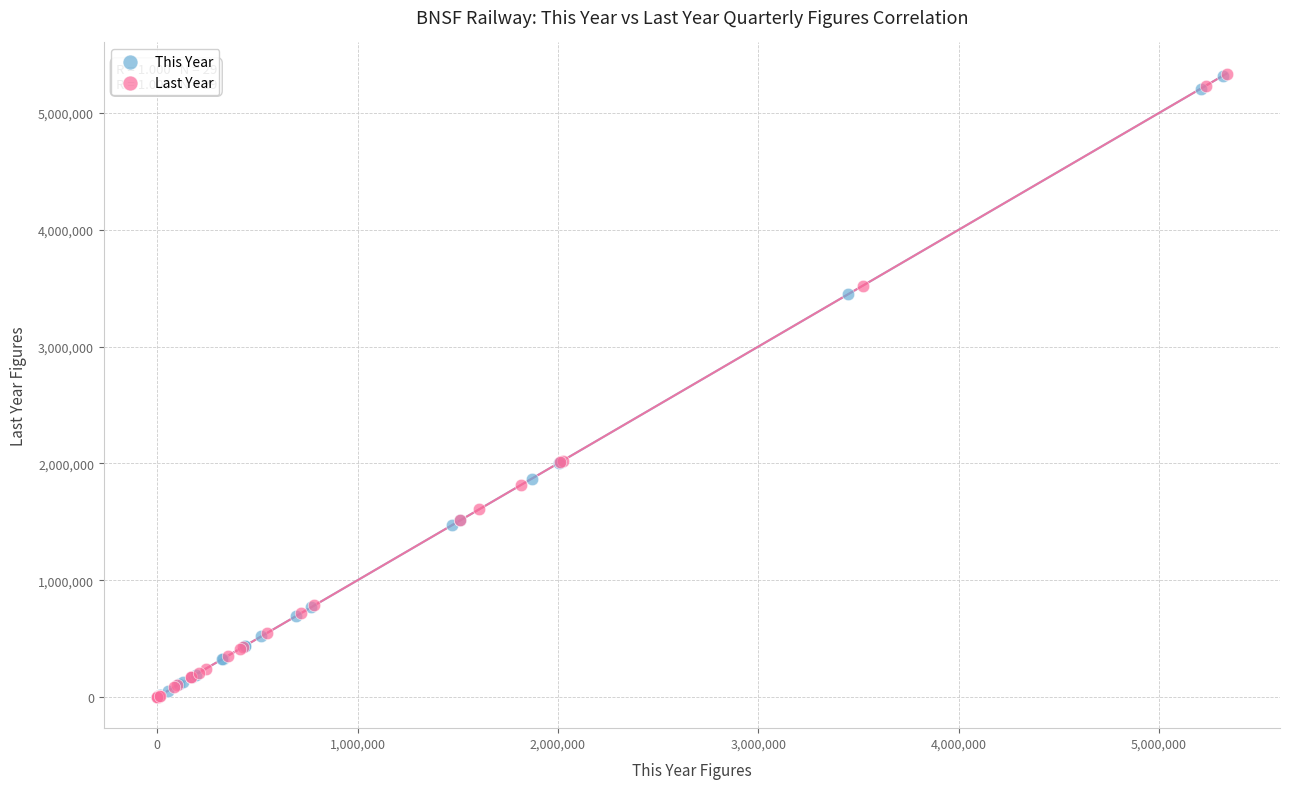

Which series has the widest spread of Y values?

Last Year